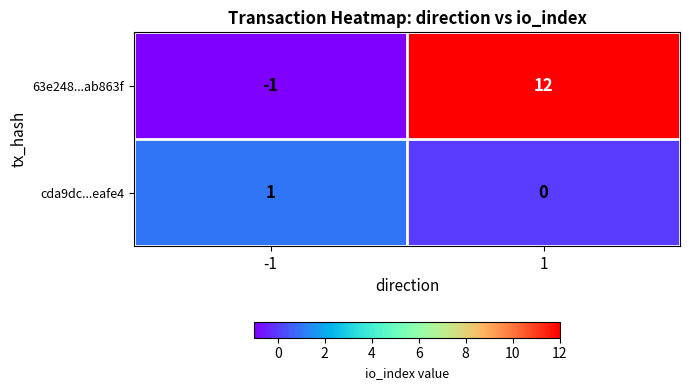

Which series has the largest total across all categories?

63e248...ab863f